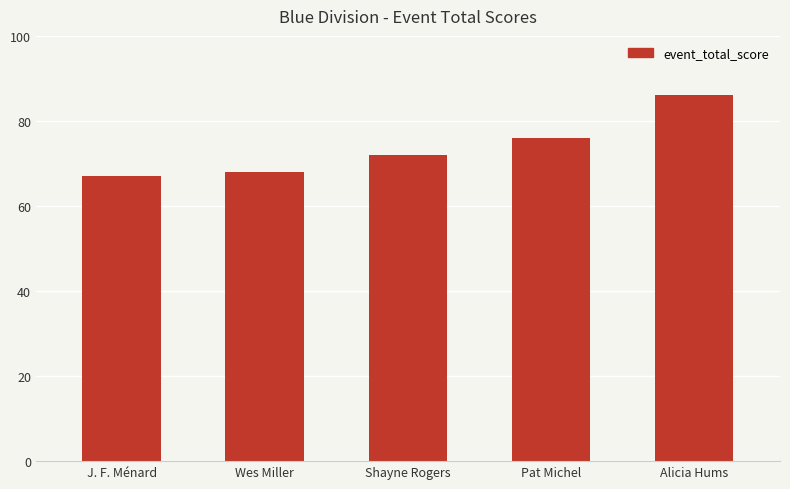

How many values are below 72?

2